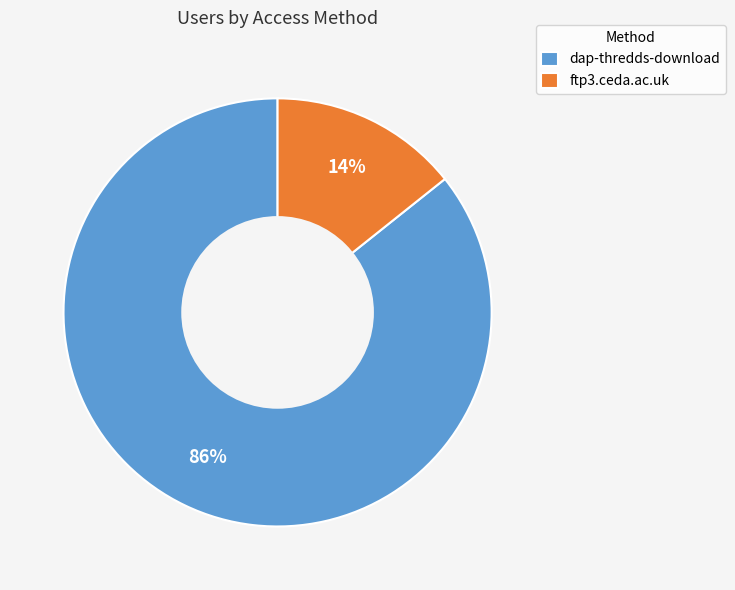

Rank the categories by value from highest to lowest.

dap-thredds-download, ftp3.ceda.ac.uk